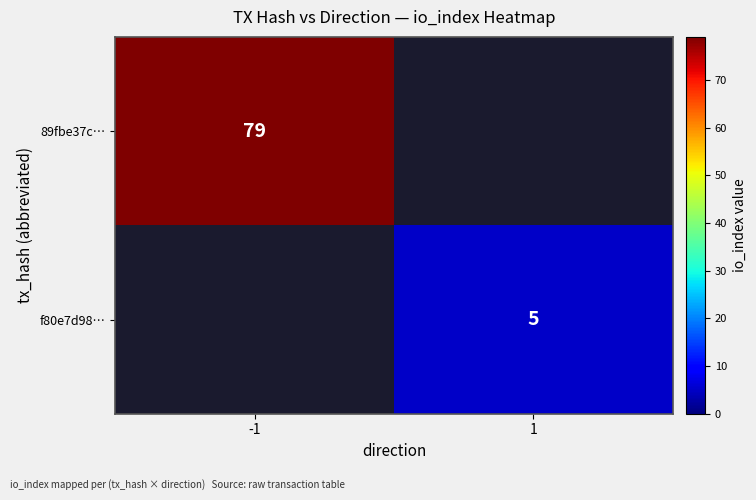

Is the value of 89fbe37c… at -1 greater than the value of f80e7d98… at 1?

Yes